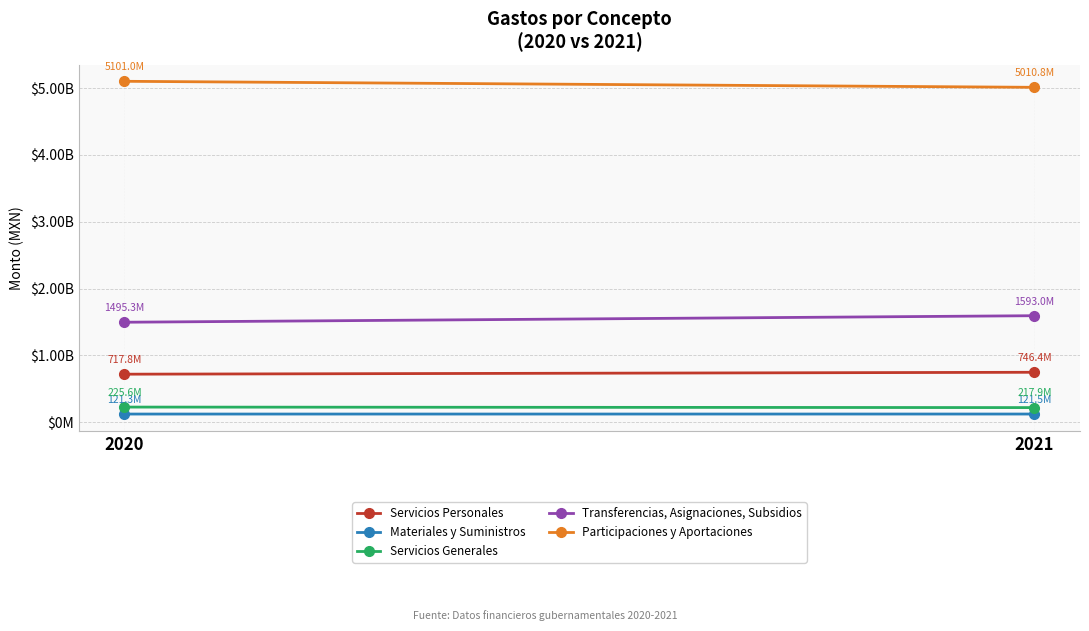

Count the Materiales y Suministros values in the range 121279601 to 121516851.

2